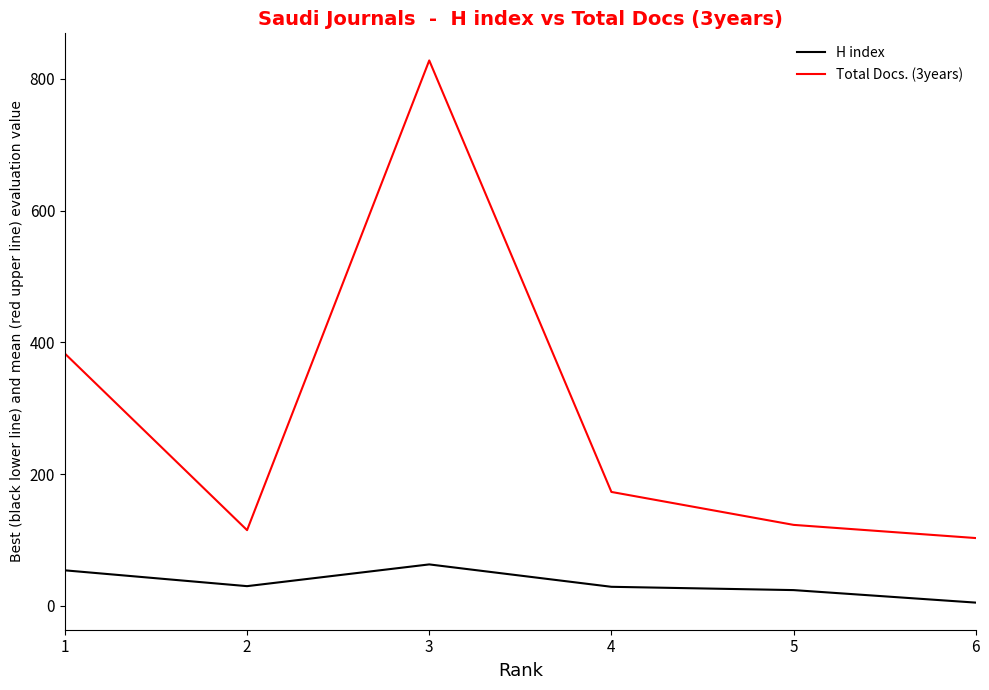

What is the approximate value of H index at 1?

54